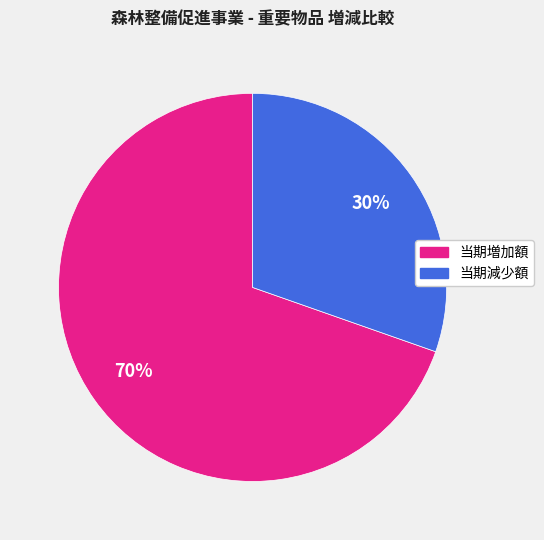

True or false: 当期減少額 accounts for 30% of the total.

True